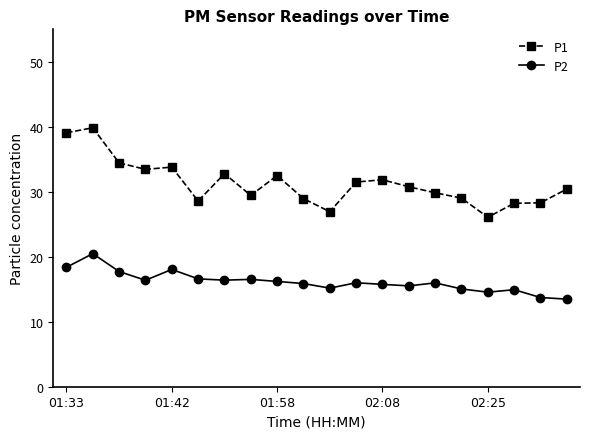

What is the average value of the P1 series?

31.3